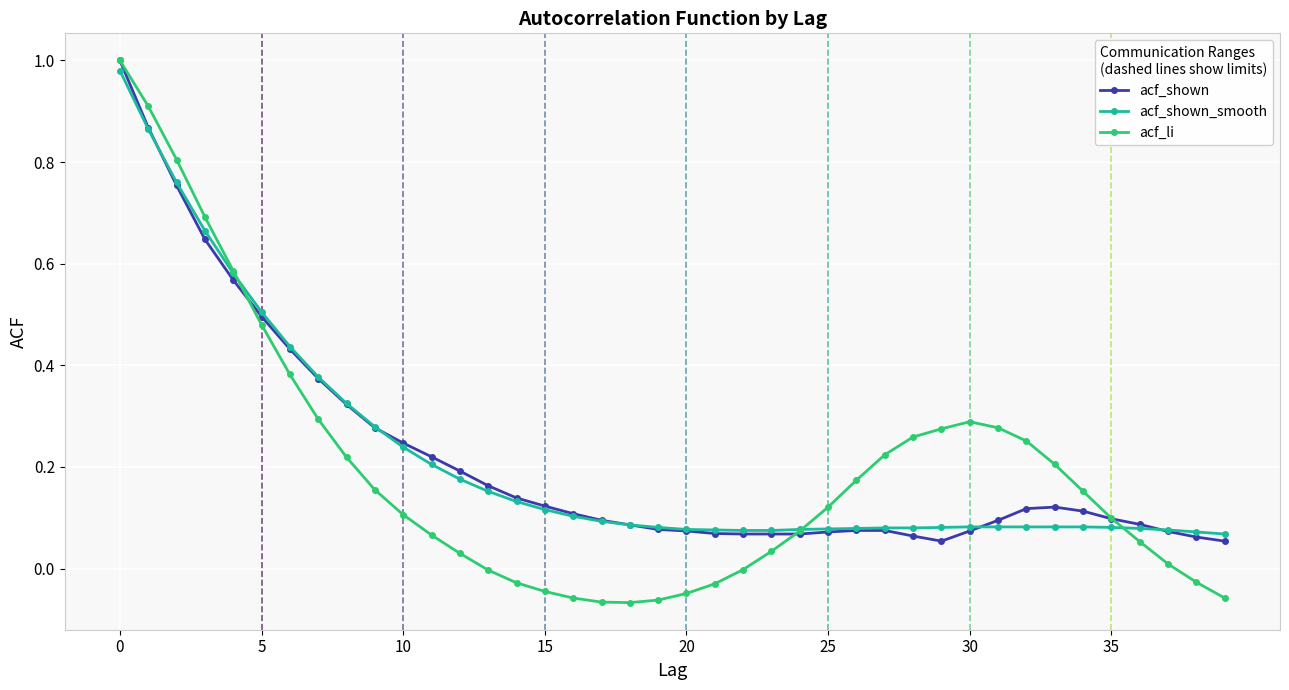

Is this an area chart (filled region under the line)?

No